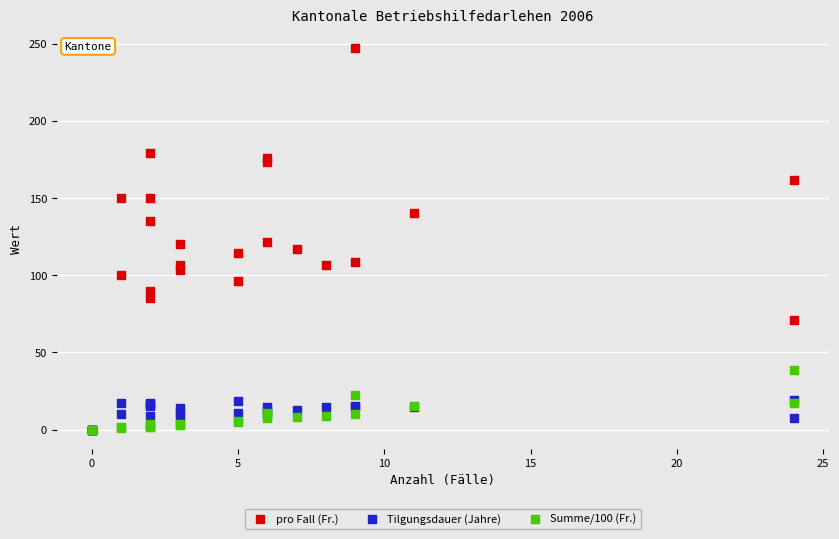

What are all the series names shown in the legend?

pro Fall (Fr.), Tilgungsdauer (Jahre), Summe/100 (Fr.)